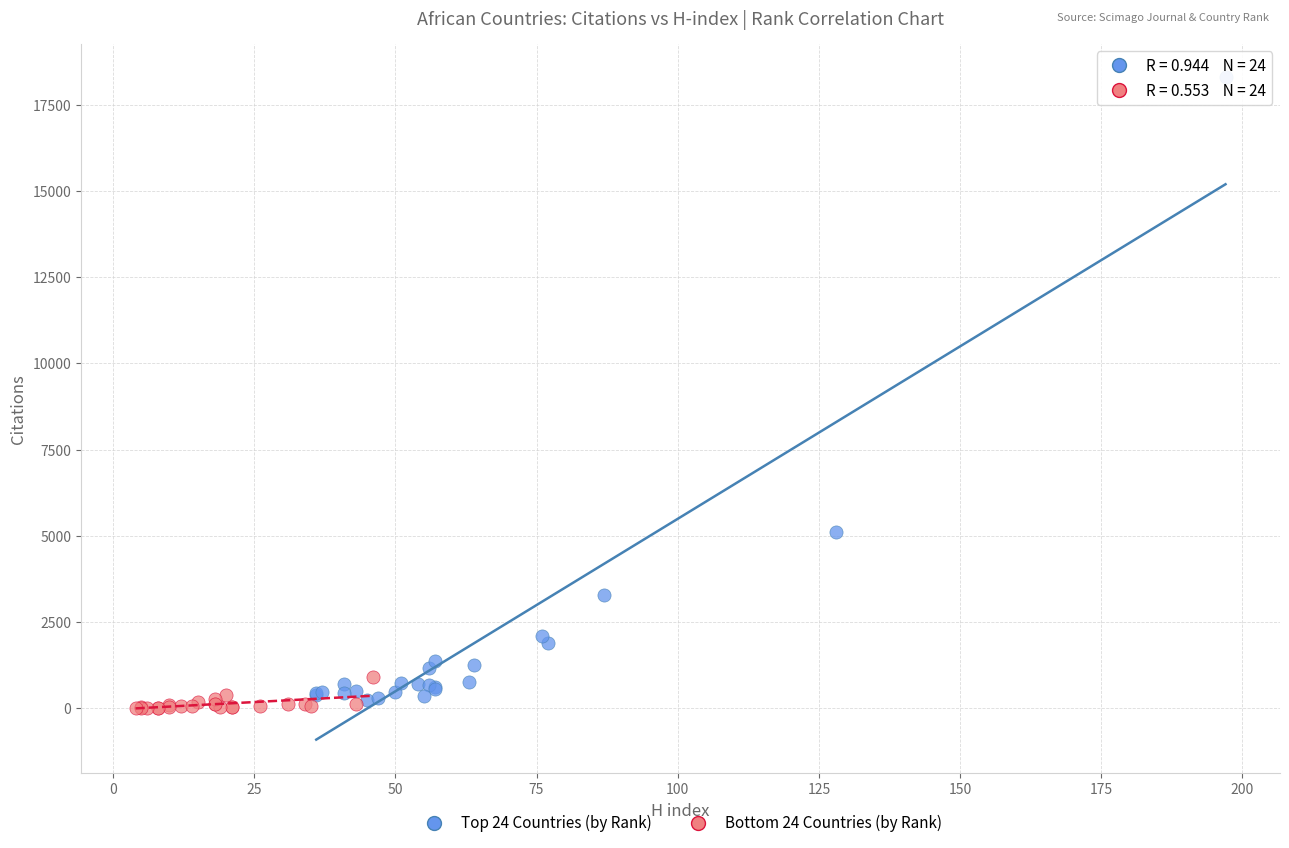

Which series reaches the minimum Y coordinate?

Bottom 24 Countries (by Rank)